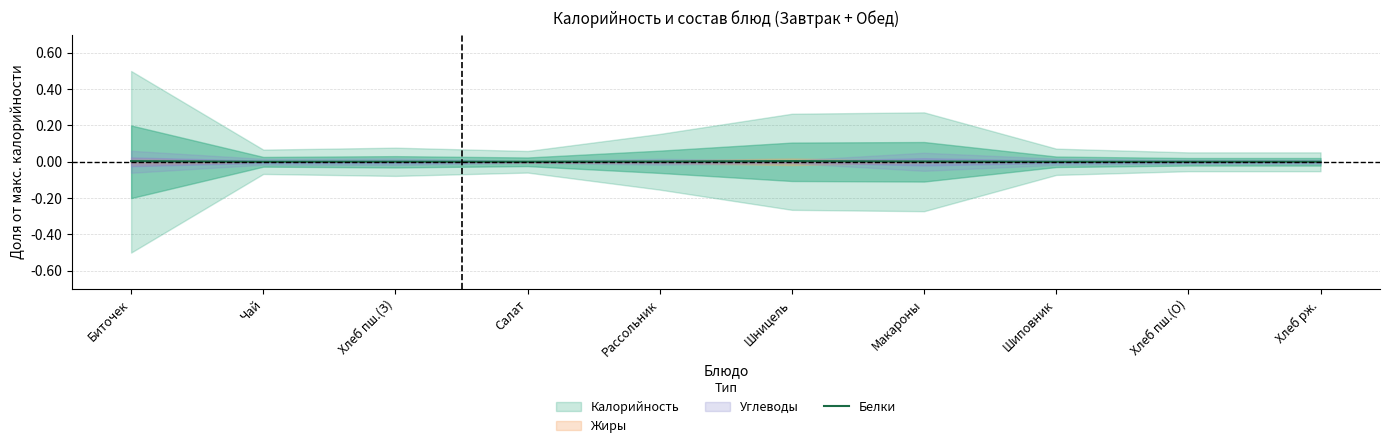

The value at Рассольник is 0.0. True or false?

False